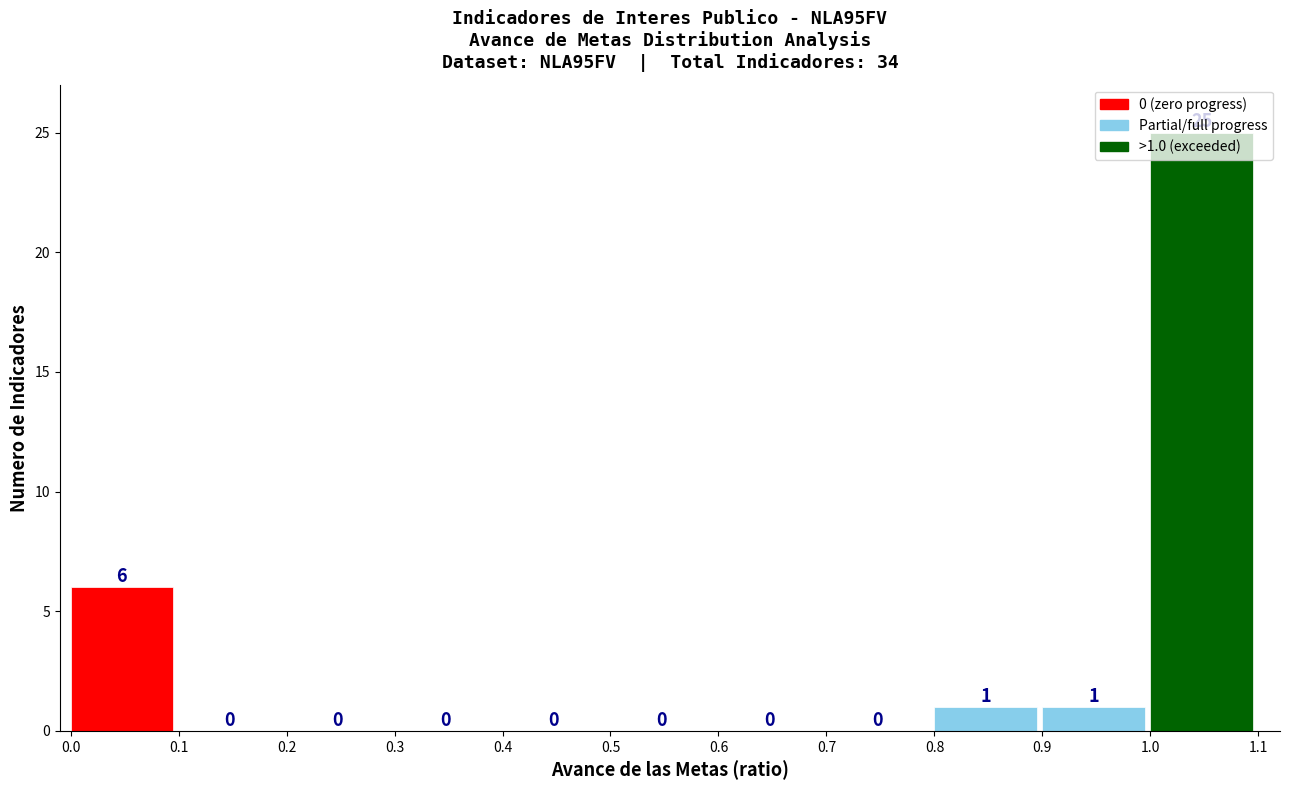

Which range on the x-axis has the tallest bar?

1.0 to 1.1